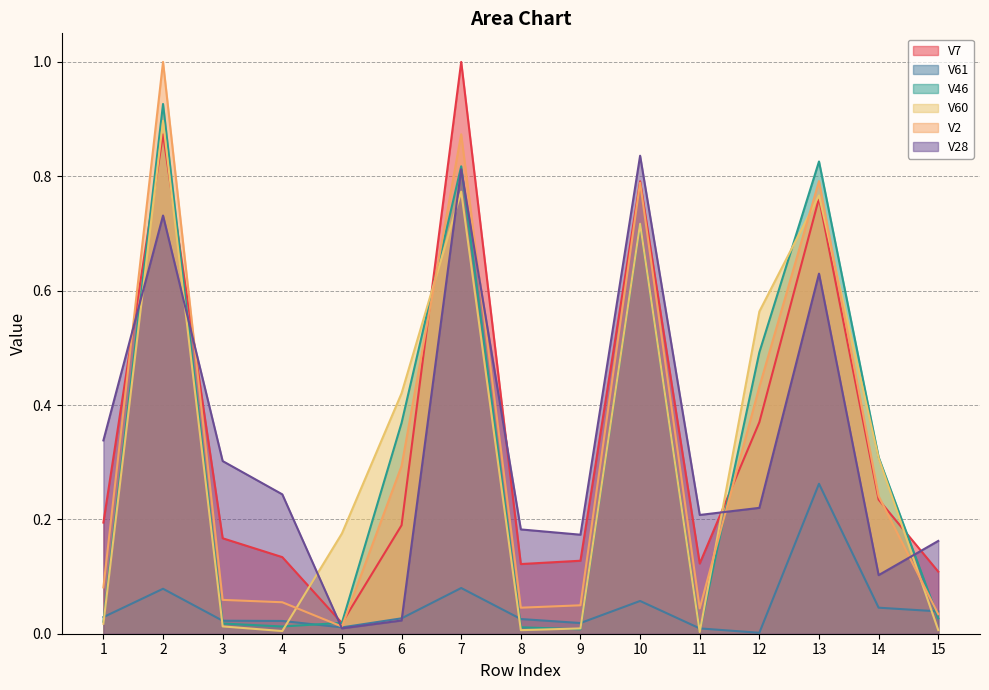

At which category does V7 reach its first local peak?

2